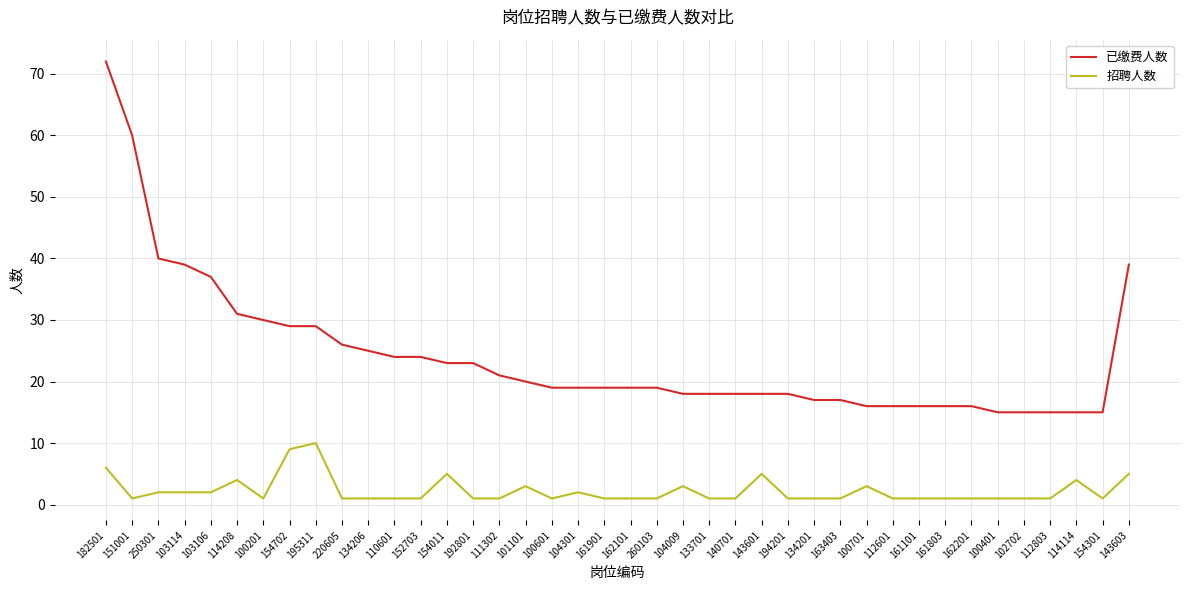

What is the sum of the 已缴费人数 values at 100401 and 182501?

87